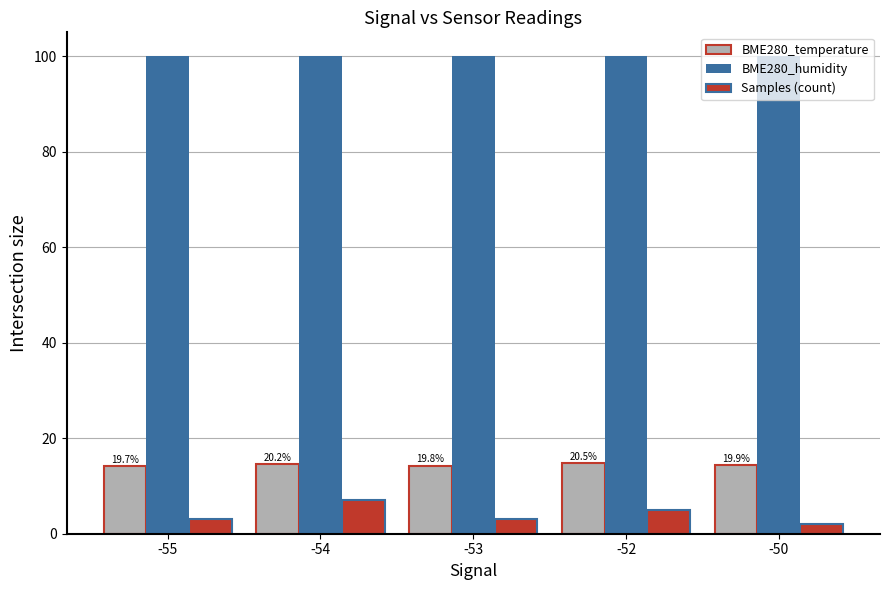

Which series has the widest spread of values?

Samples (count)